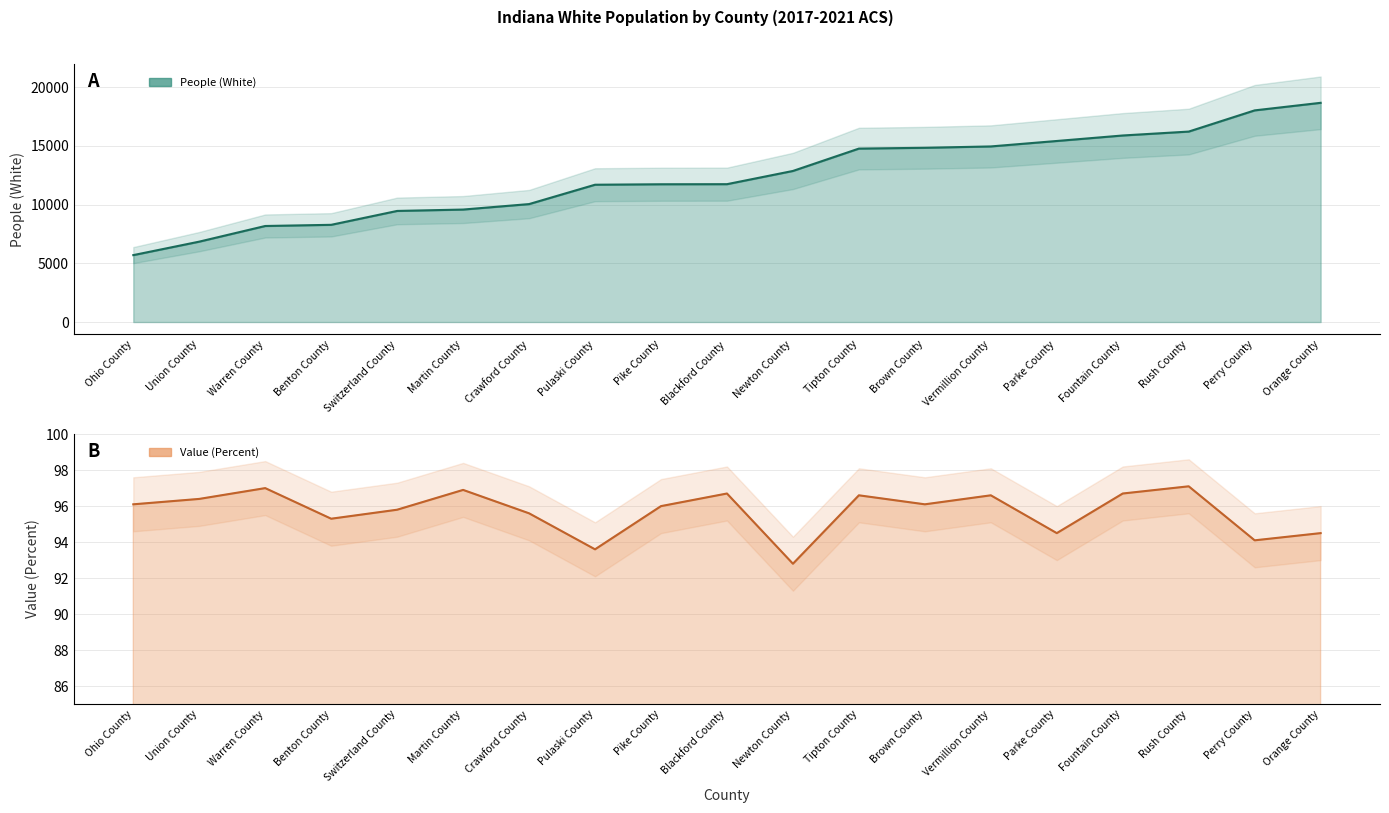

What is the sum of the People (White) values at Newton County and Switzerland County?

22325.0